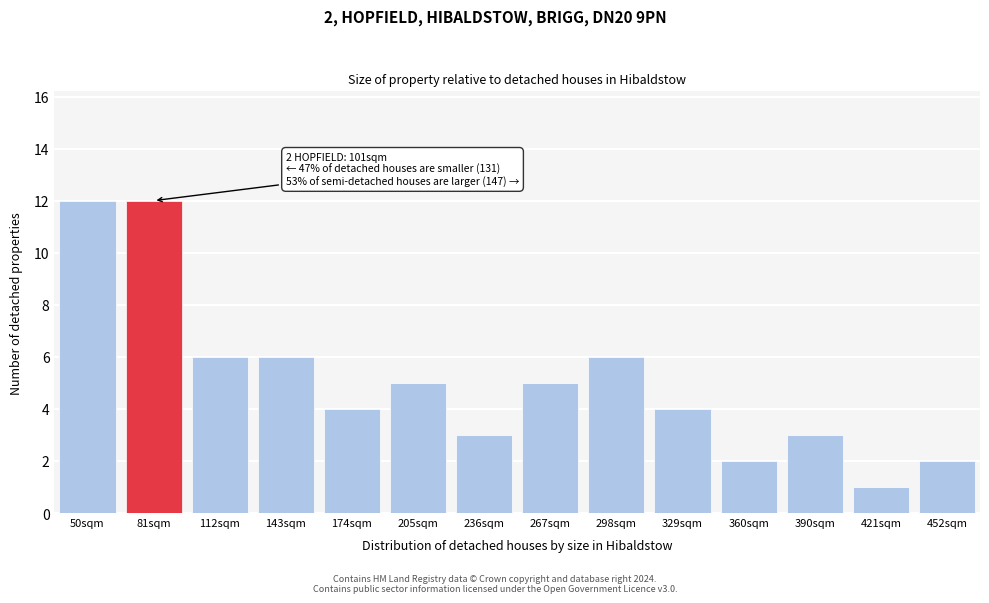

Reading left to right, list all the values displayed in this chart.

50sqm=12	81sqm=12	112sqm=6	143sqm=6	174sqm=4	205sqm=5	236sqm=3	267sqm=5	298sqm=6	329sqm=4	360sqm=2	390sqm=3	421sqm=1	452sqm=2